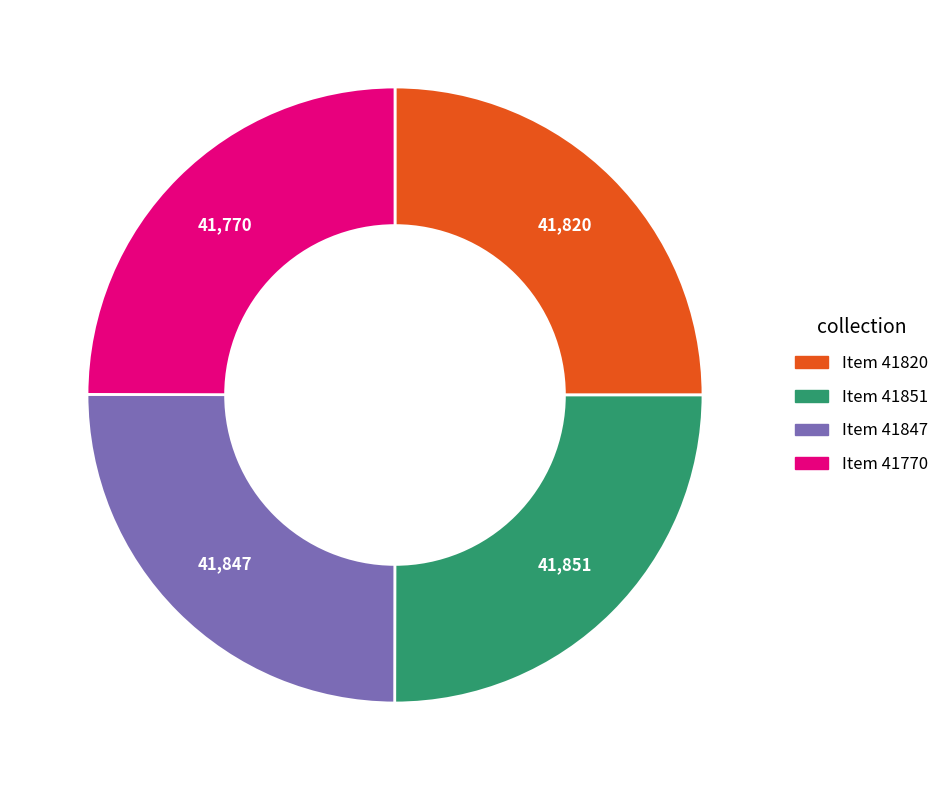

The Item 41851 slice represents 25% of the pie. True or false?

True